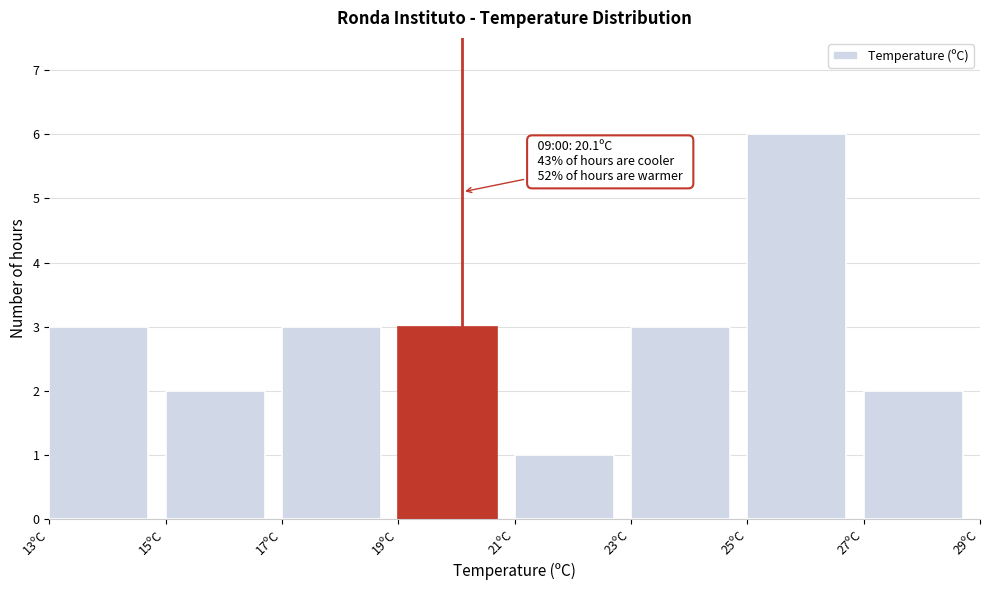

Which range on the x-axis has the tallest bar?

25 to 27